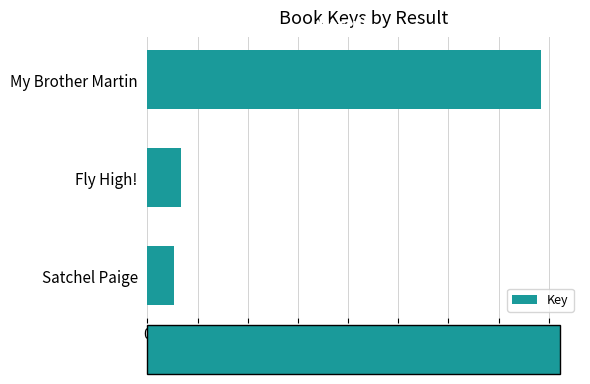

How many bars are there in total?

3